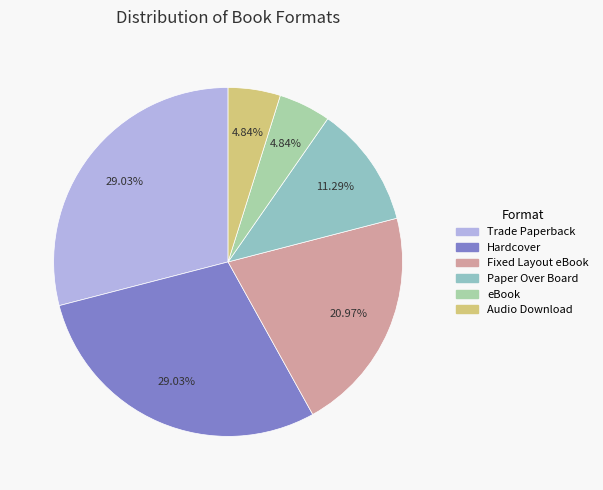

What percentage is the Paper Over Board slice, to the nearest percent?

11%